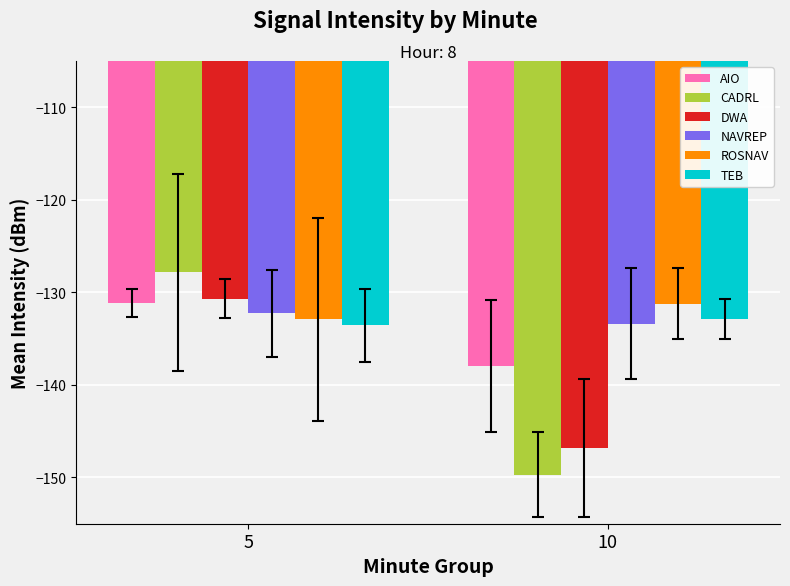

Read the TEB value at 10.

-132.9